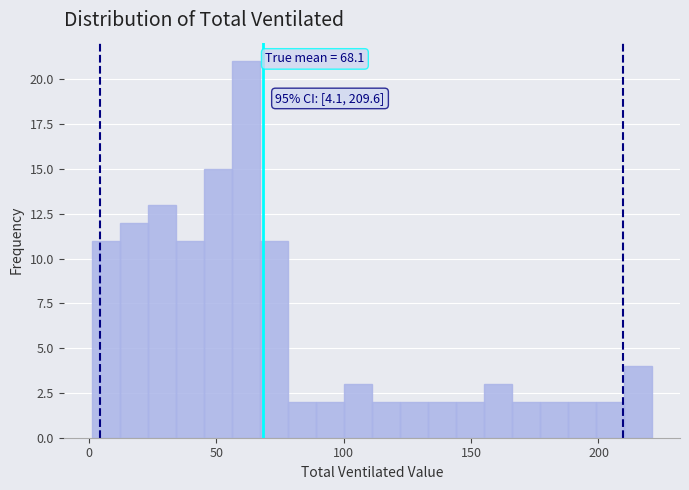

Read against the x-axis, roughly where is the centre of the tallest bar?

60